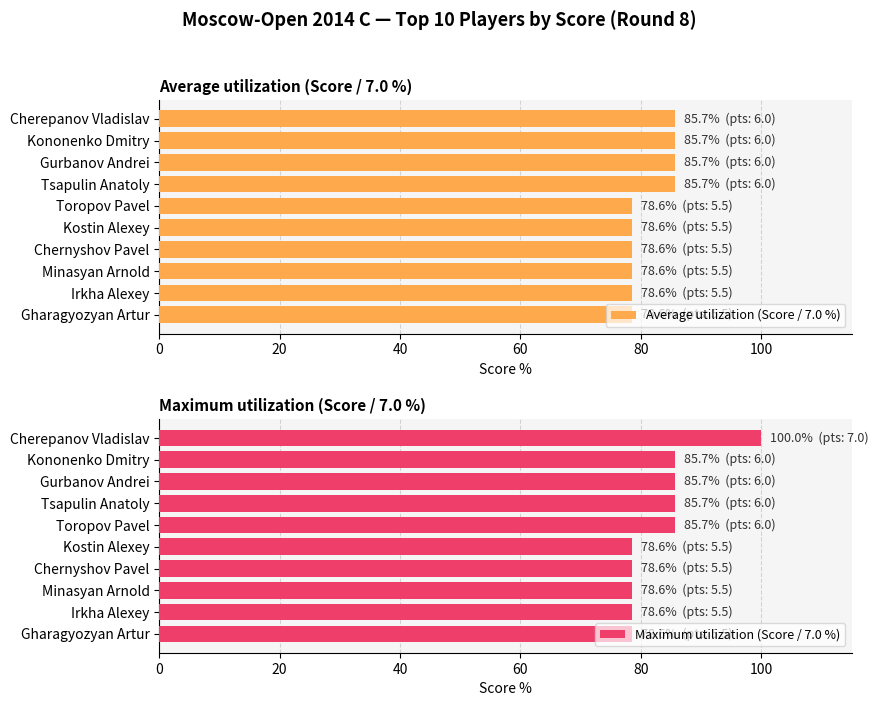

What is the difference between the maximum and minimum values in the Average utilization (Score / 7.0 %) series?

7.1